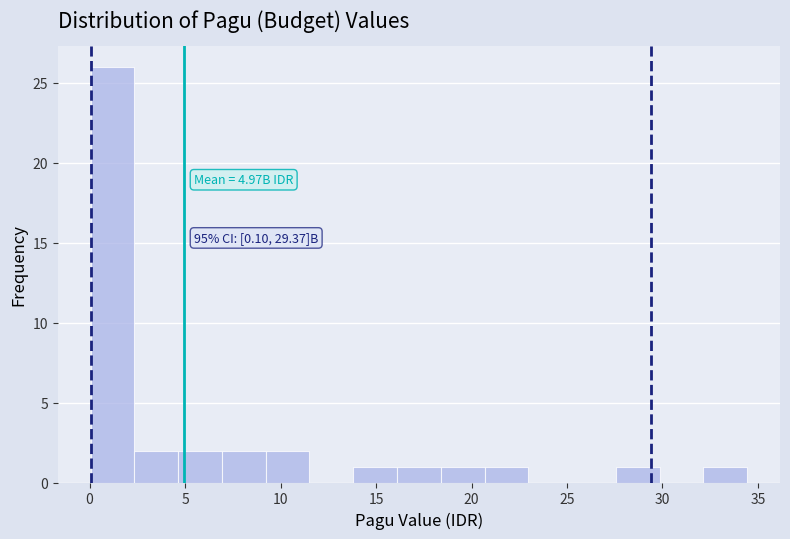

Over which range of the x-axis is the bar tallest?

0.0 to 2.5